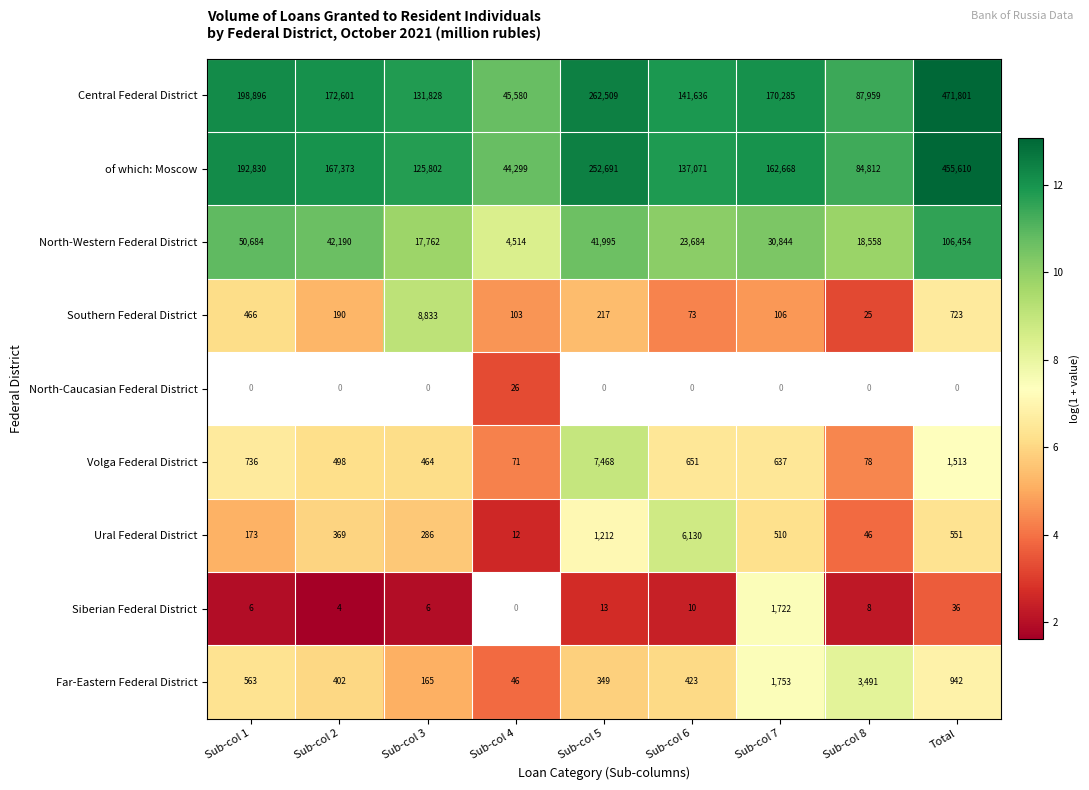

Which has a higher value, Sub-col 3 or Sub-col 2?

Sub-col 2